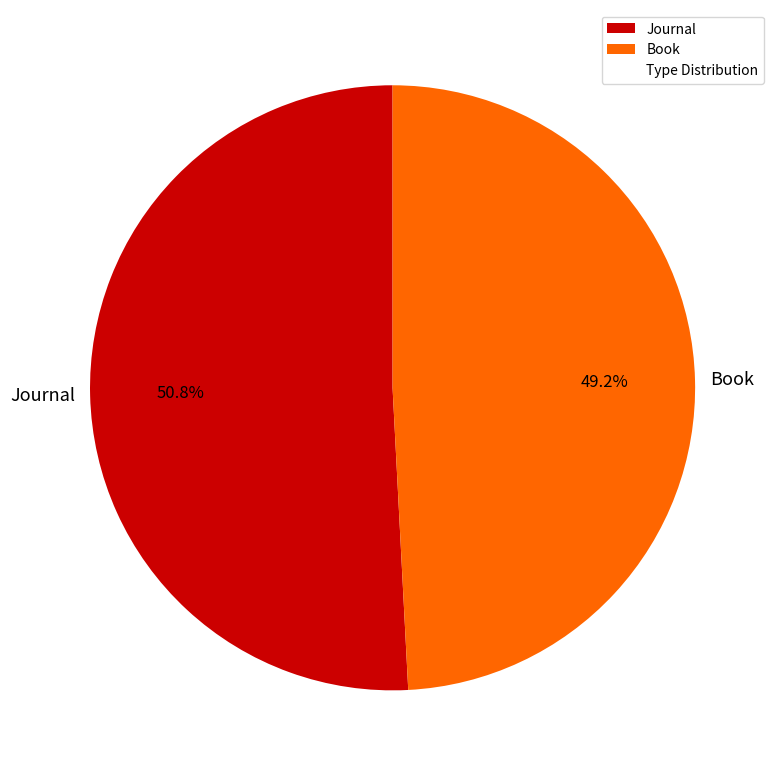

Rank the categories by value from highest to lowest.

Journal, Book